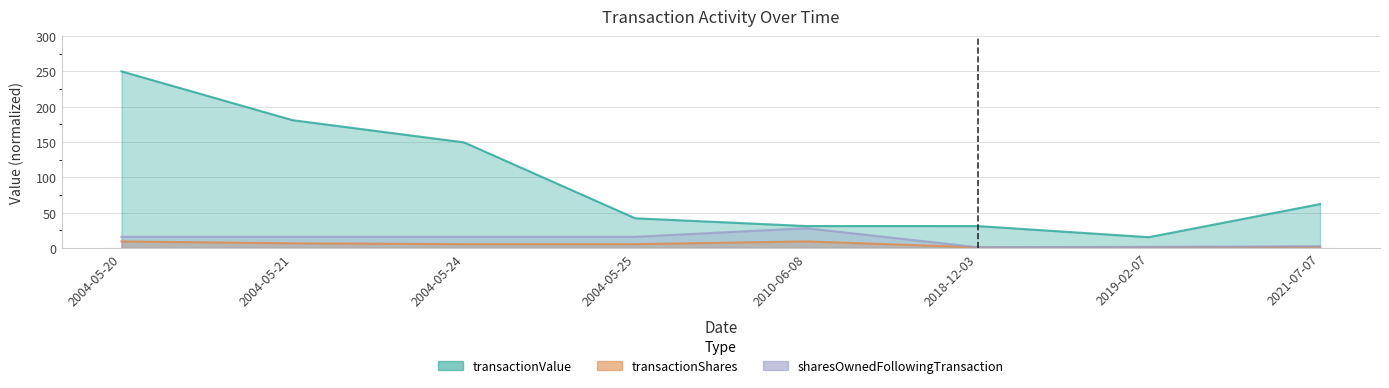

What is the difference between the transactionValue values at 2004-05-21 and 2004-05-20?

69.2